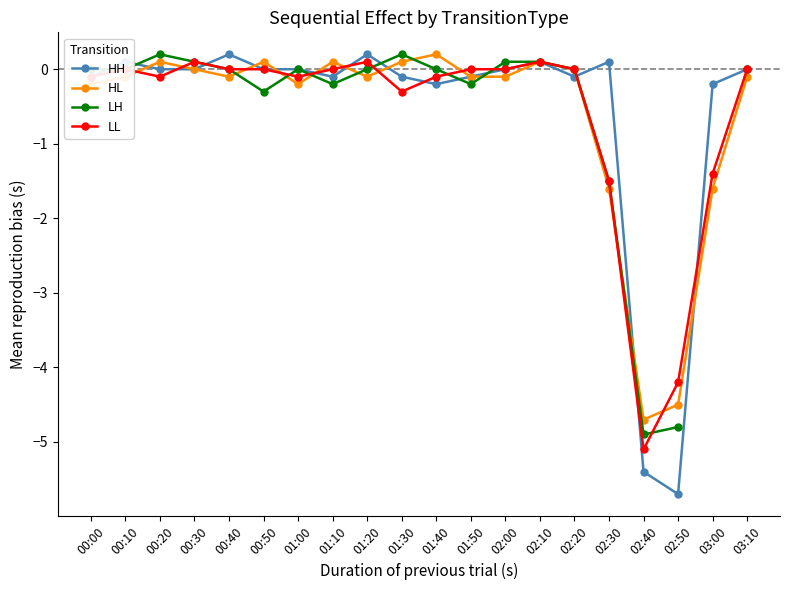

What position from the right is 02:00?

8